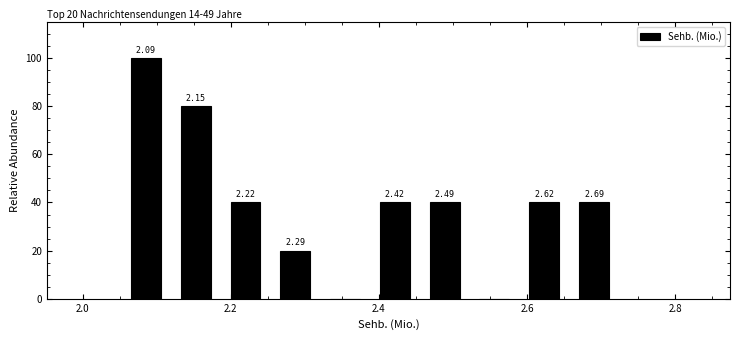

Around what value on the x-axis is the tallest bar? Give the approximate position of its centre, as read against the axis.

2.08